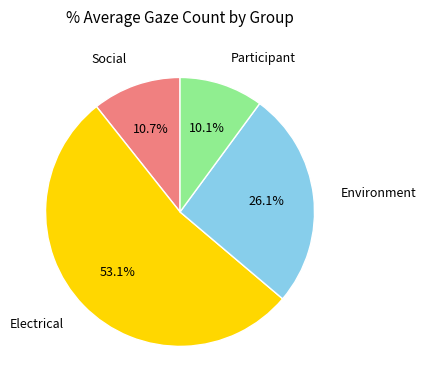

Between Environment and Social, which is larger?

Environment